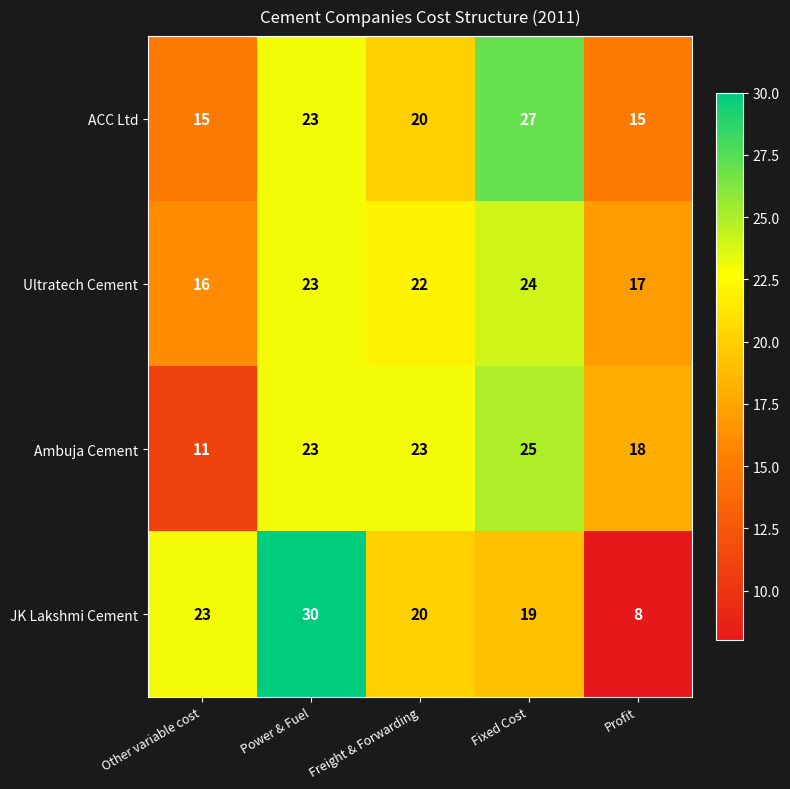

How many categories are shown in the chart?

5